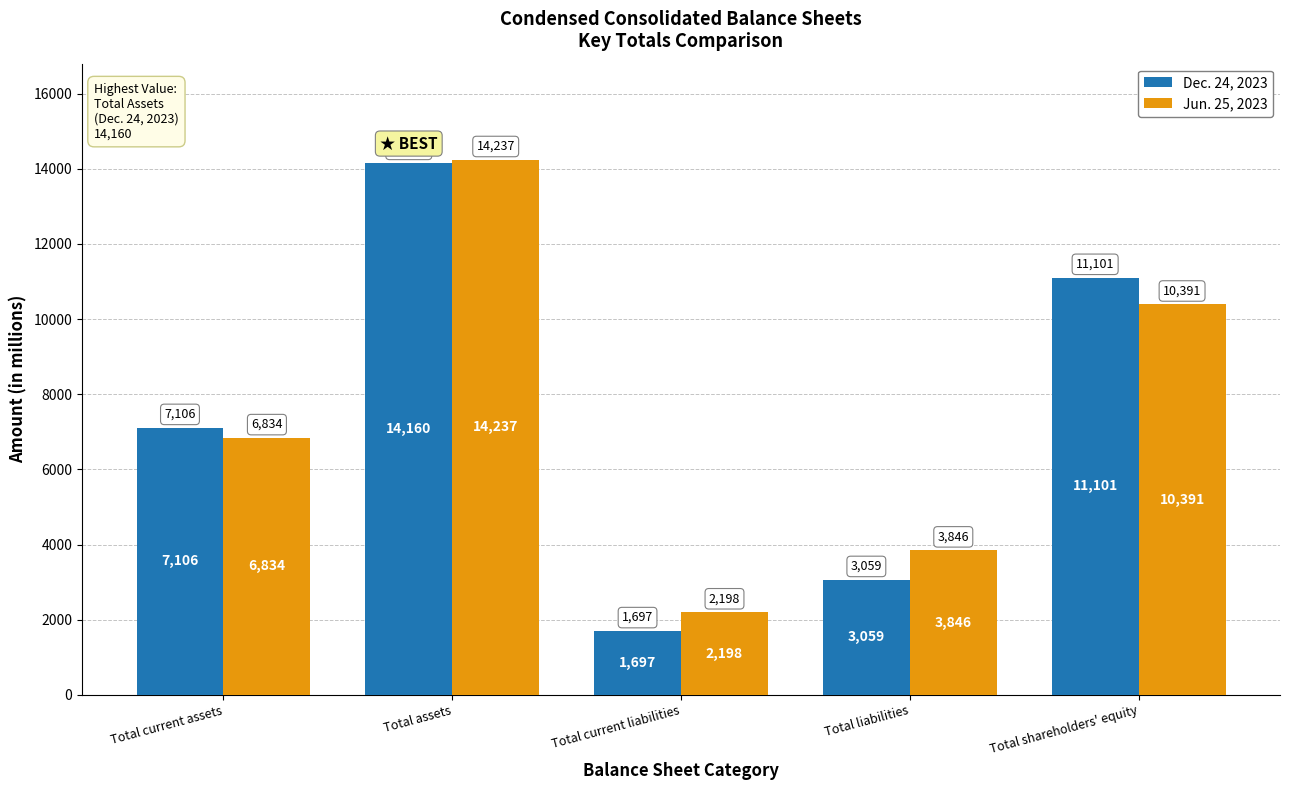

What is the approximate value of Dec. 24, 2023 at Total shareholders' equity, to the nearest 50?

11100